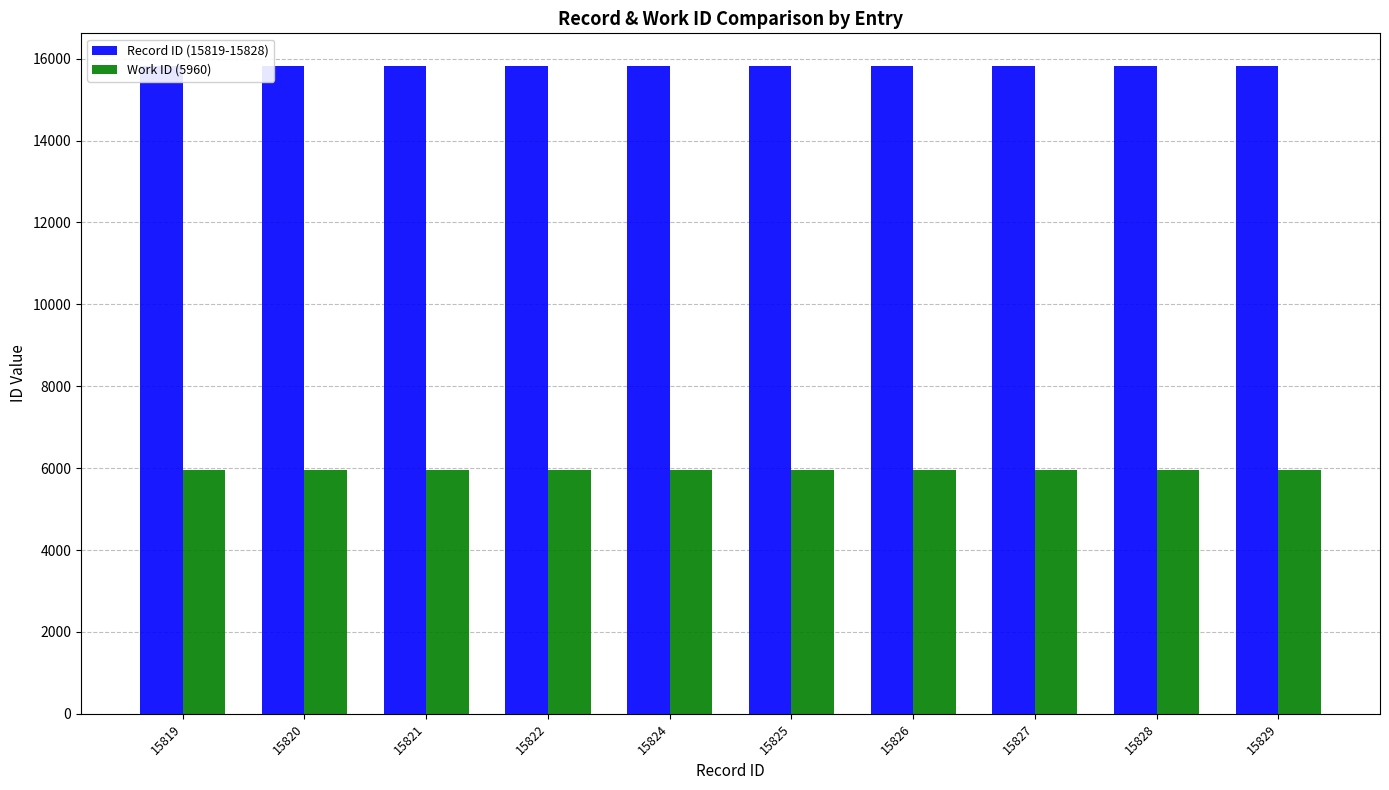

The value of Record ID (15819-15828) at 15825 is 15825. True or false?

True